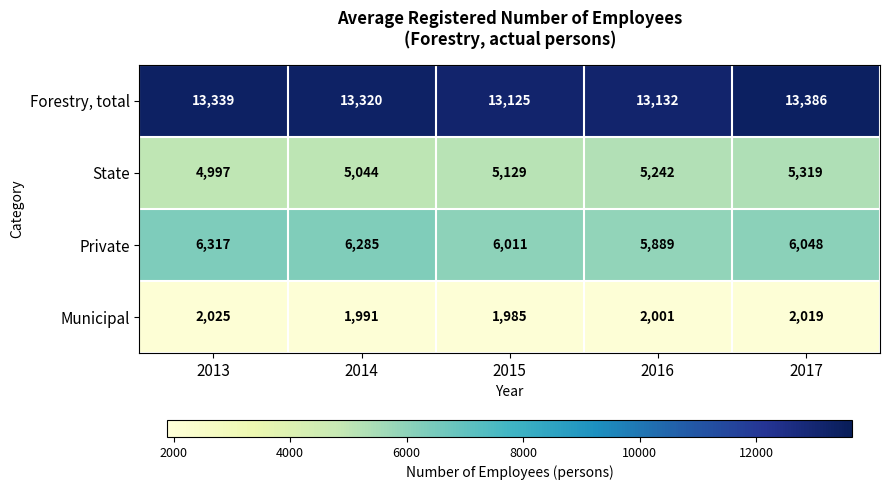

At which category does the chart reach its minimum across all series?

2015